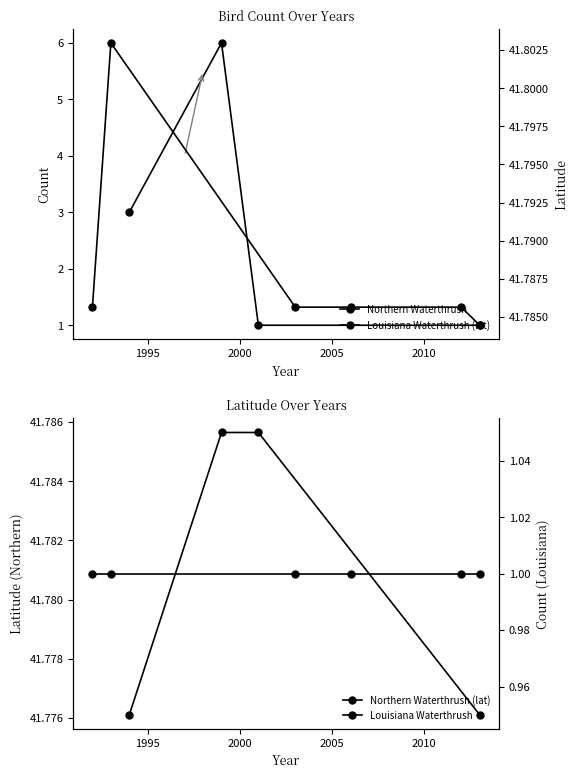

What is the change in value from 1995 to 2000?

-5